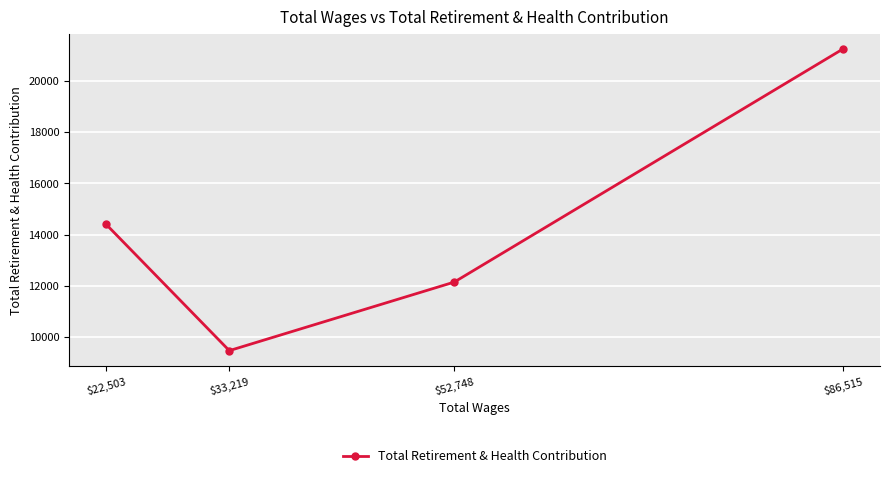

Which category has the highest value across all series?

$86,515